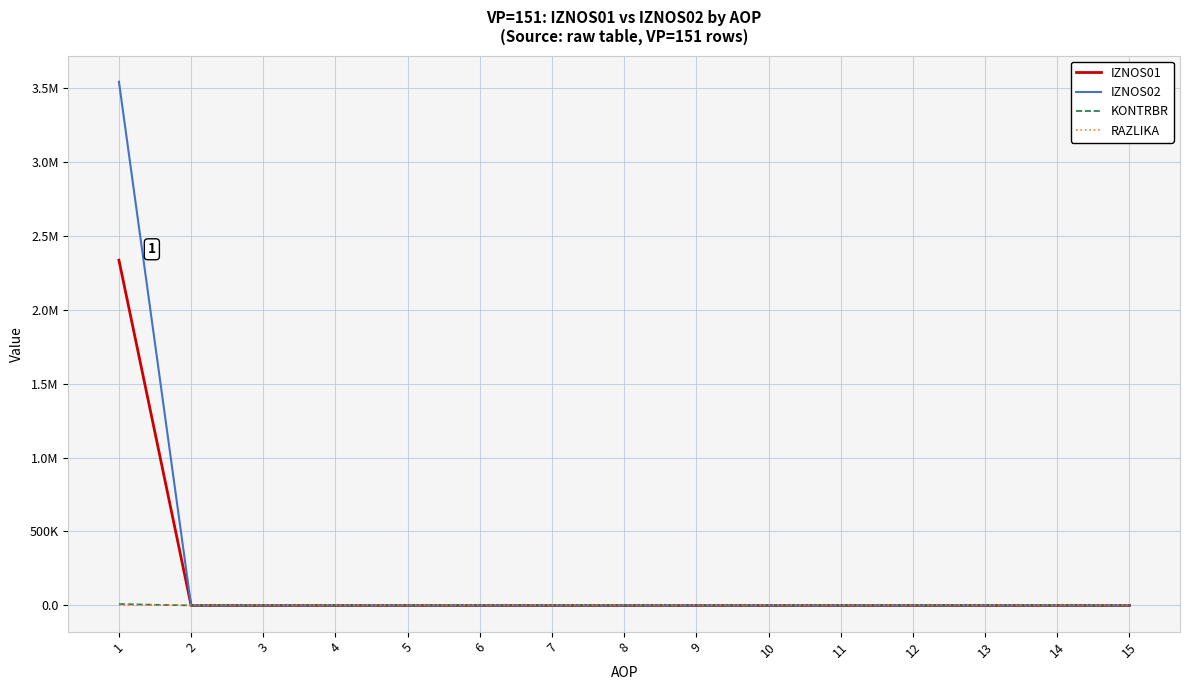

True or false: IZNOS02 and KONTRBR intersect in this chart.

False